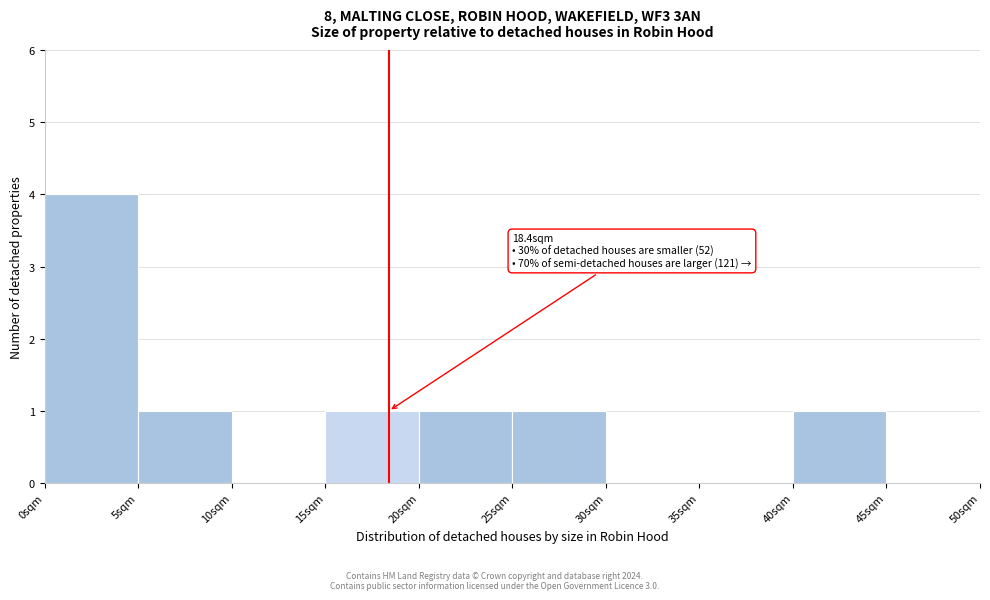

Over which range of the x-axis is the bar tallest?

0 to 5